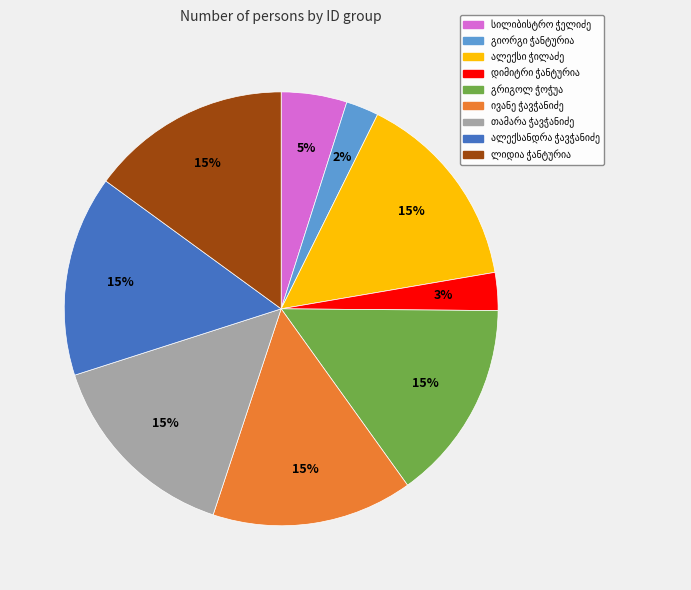

Does any single category account for the majority?

No